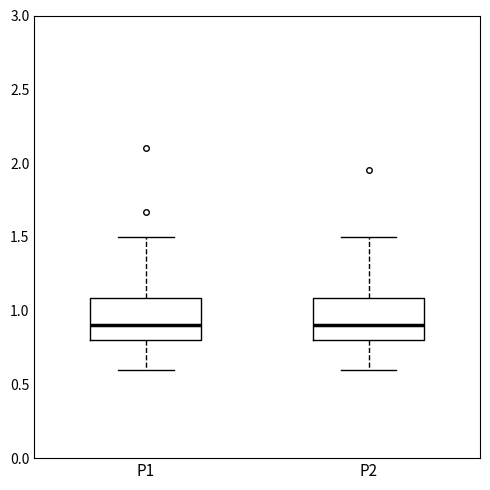

Reading left to right, transcribe this box plot: for each box, give where its median line is, the range the box spans, and where its two whiskers end, as read against the y-axis. The values are not printed on the chart, so give them approximately, as read against the axis.

P1: median 0.9, box 0.8 to 1.1, whiskers 0.6 to 1.5
P2: median 0.9, box 0.8 to 1.1, whiskers 0.6 to 1.5